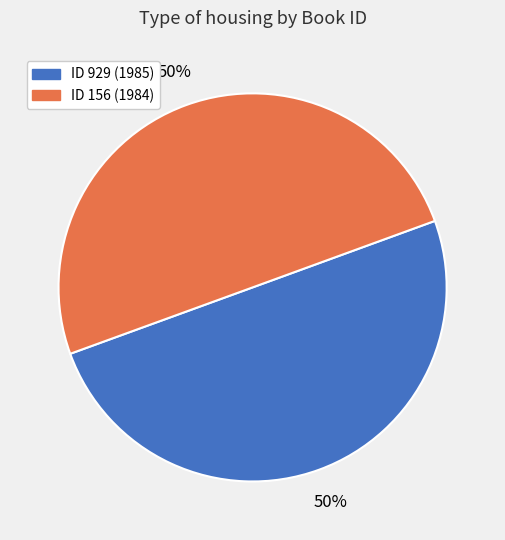

To the nearest percent, what is the average slice percentage?

50%